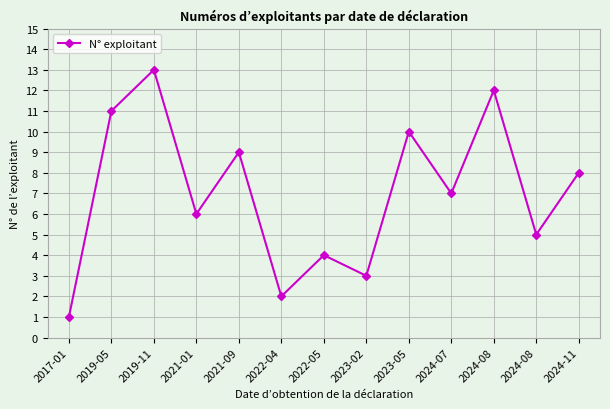

Reading left to right, what are all the values shown in this chart?

2017-01=1	2019-05=11	2019-11=13	2021-01=6	2021-09=9	2022-04=2	2022-05=4	2023-02=3	2023-05=10	2024-07=7	2024-08=12	2024-08=5	2024-11=8